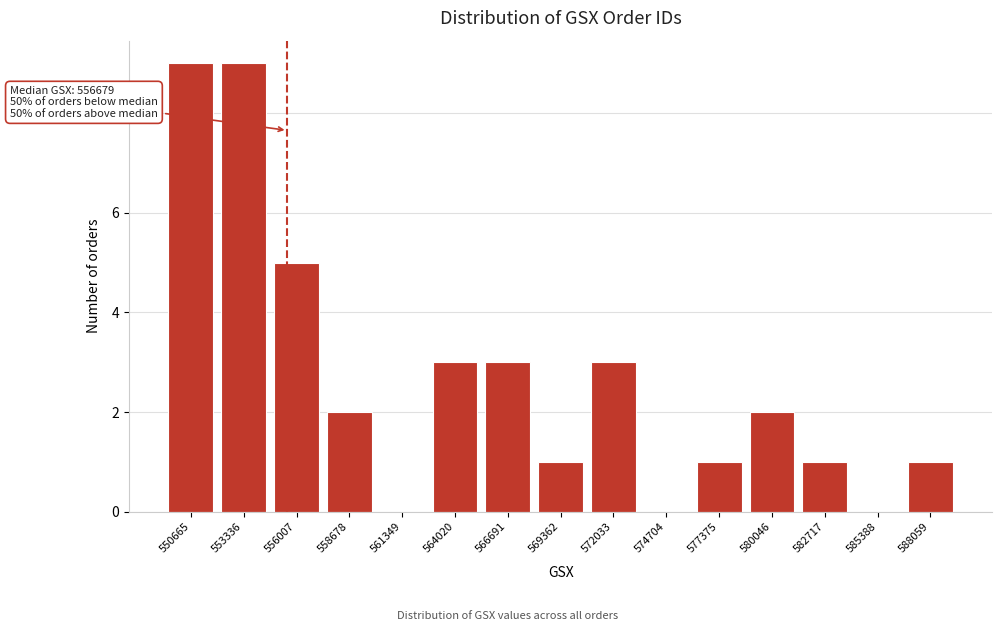

Reading left to right, transcribe all the data shown in this chart.

550665=9	553336=9	556007=5	558678=2	561349=0	564020=3	566691=3	569362=1	572033=3	574704=0	577375=1	580046=2	582717=1	585388=0	588059=1